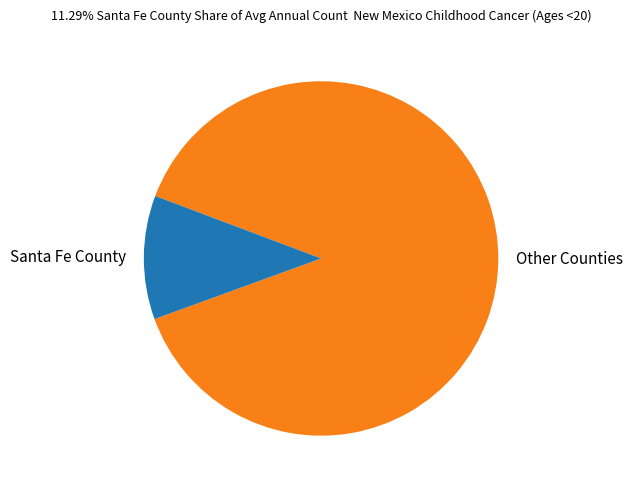

Which slice is the smallest?

Santa Fe County